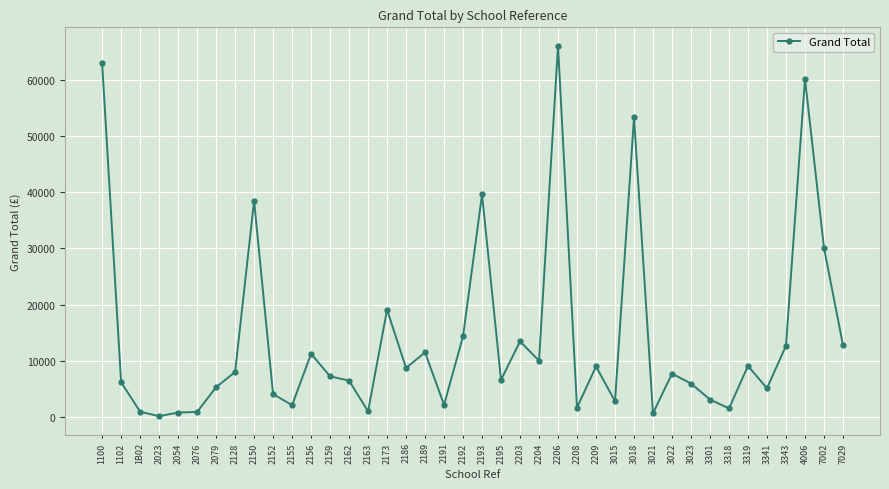

What is the change in value from 1B02 to 2206?

+65118.7